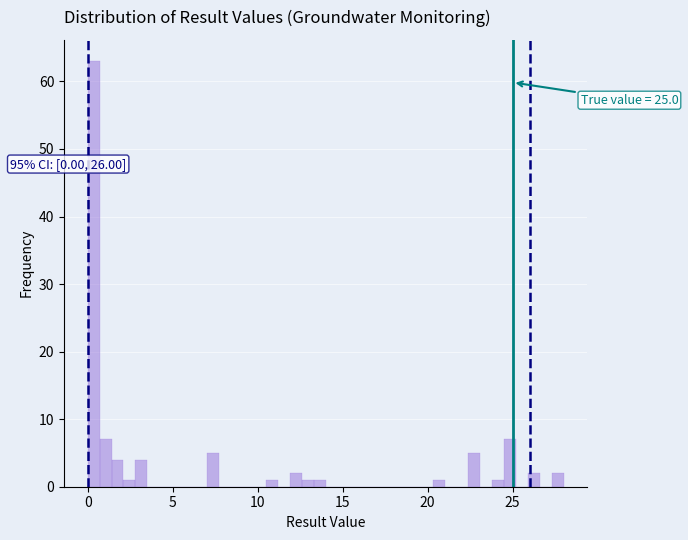

Read against the x-axis, roughly where is the centre of the tallest bar?

0.5